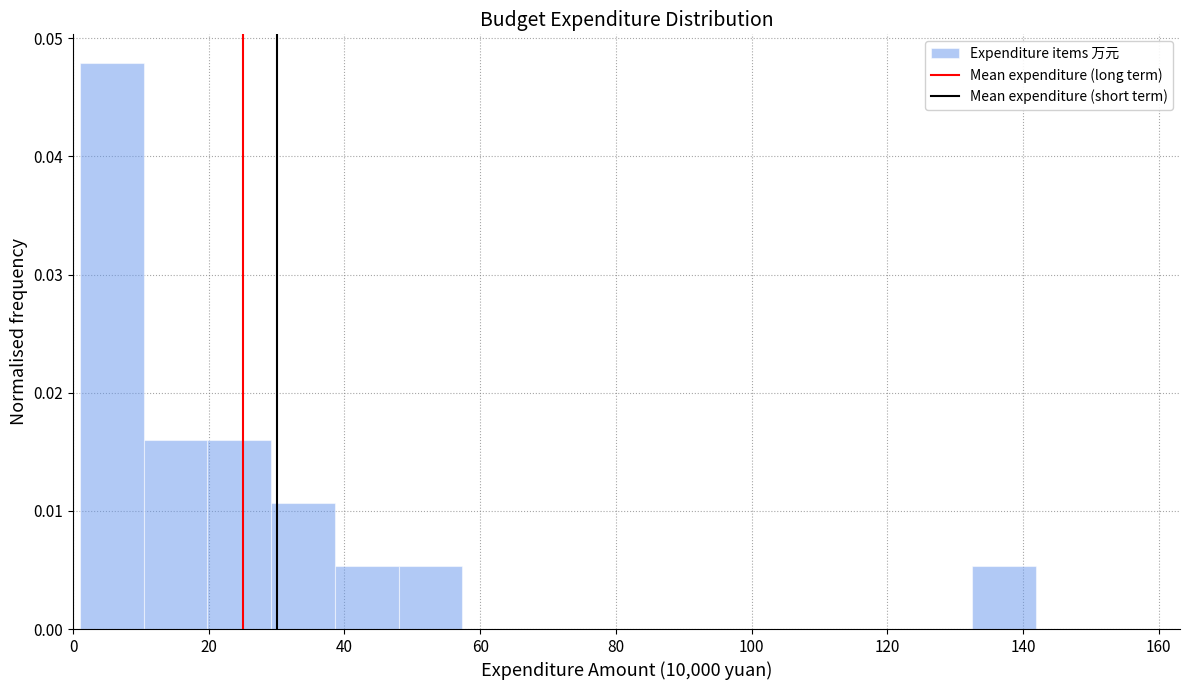

Over which range of the x-axis is the bar tallest?

2 to 10